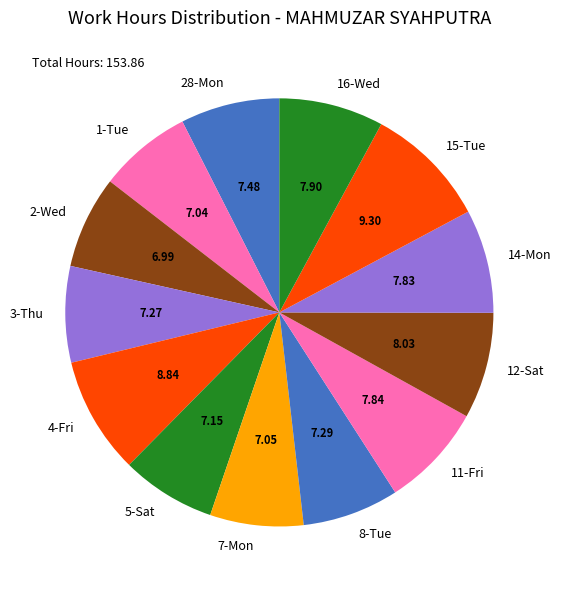

Do 11-Fri and 15-Tue together represent more than half of the pie?

No